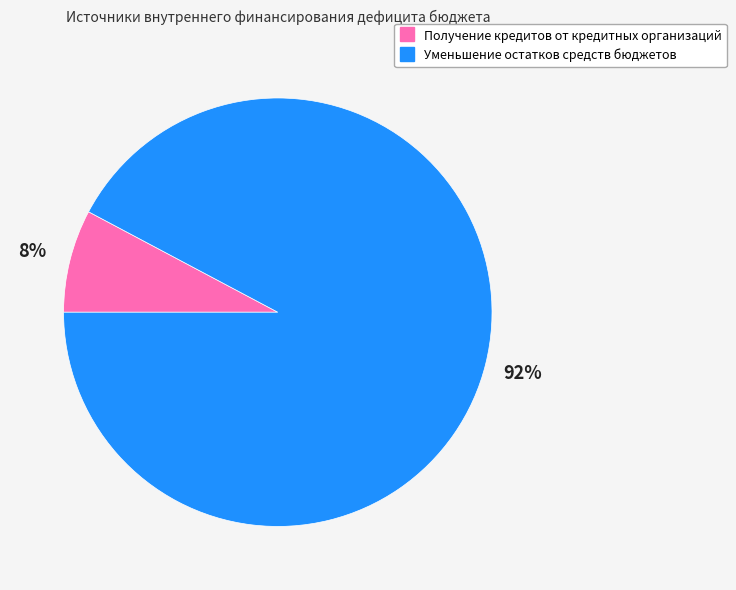

To the nearest percent, what is the average slice percentage?

50%